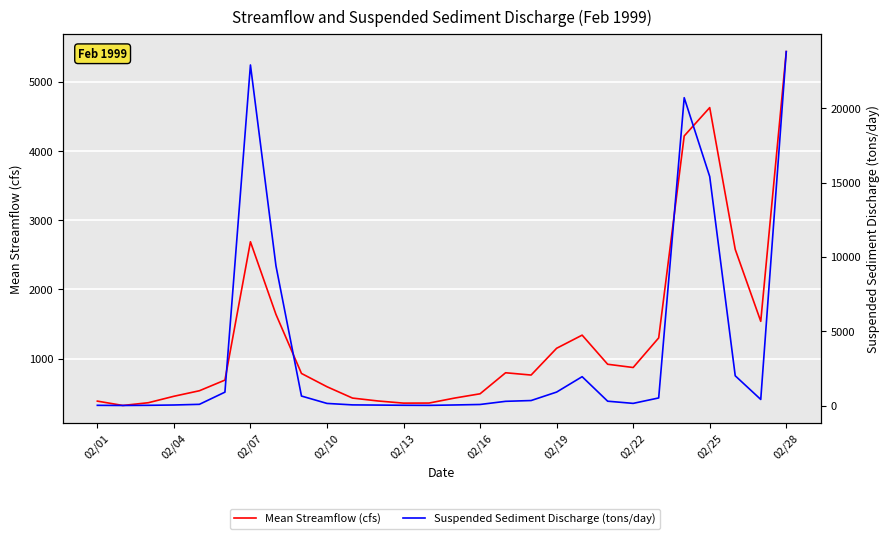

Is this an area chart (filled region under the line)?

No